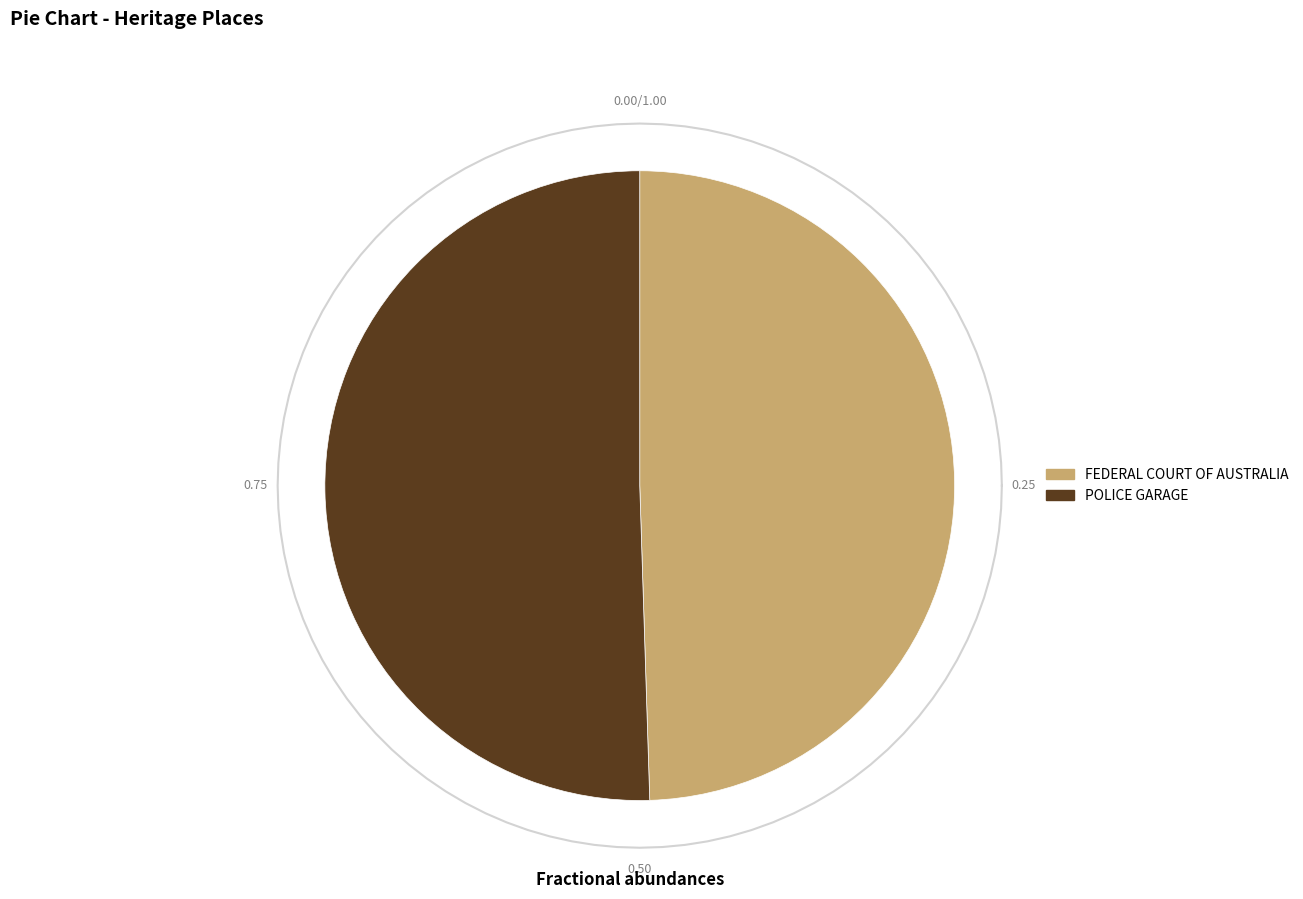

How many segments does this pie chart have?

2